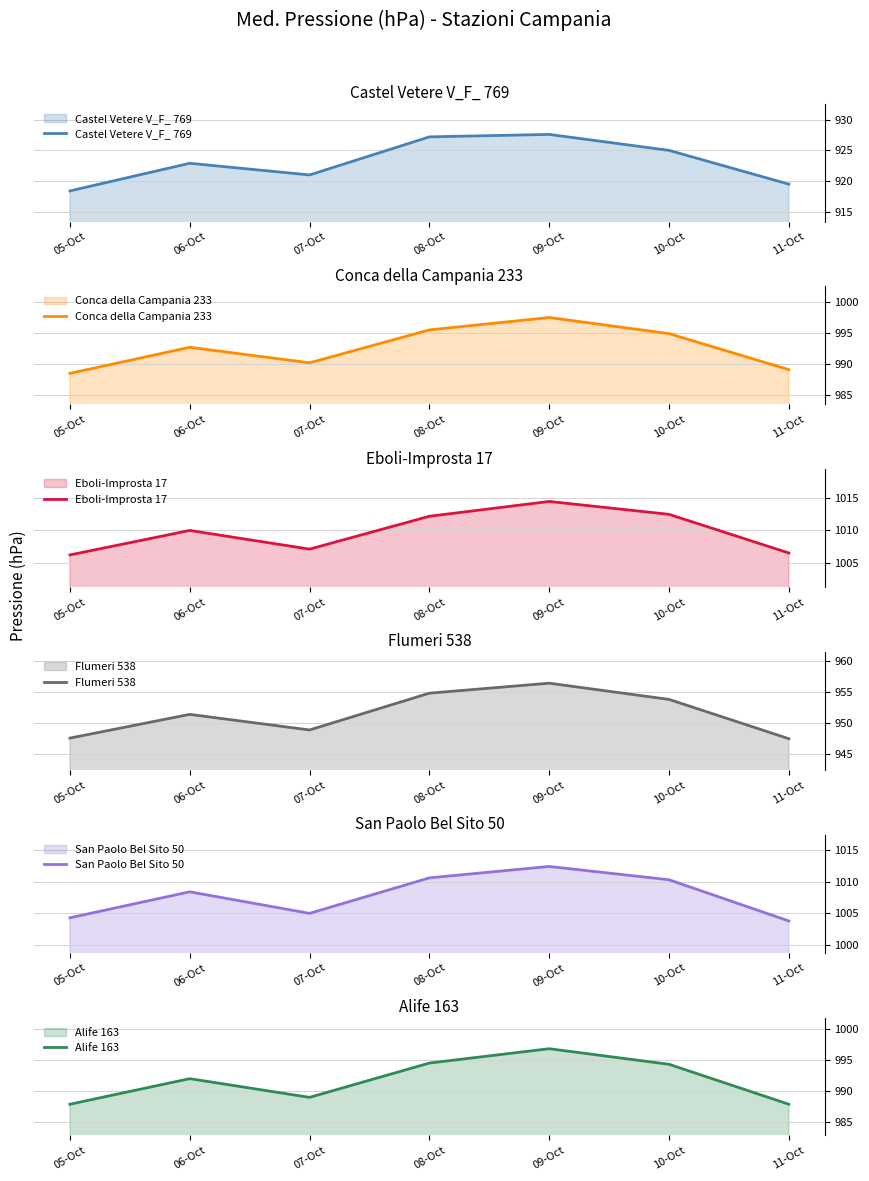

Rank the series at 05-Oct from lowest to highest value.

Castel Vetere V_F_ 769, Flumeri 538, Alife 163, Conca della Campania 233, San Paolo Bel Sito 50, Eboli-Improsta 17